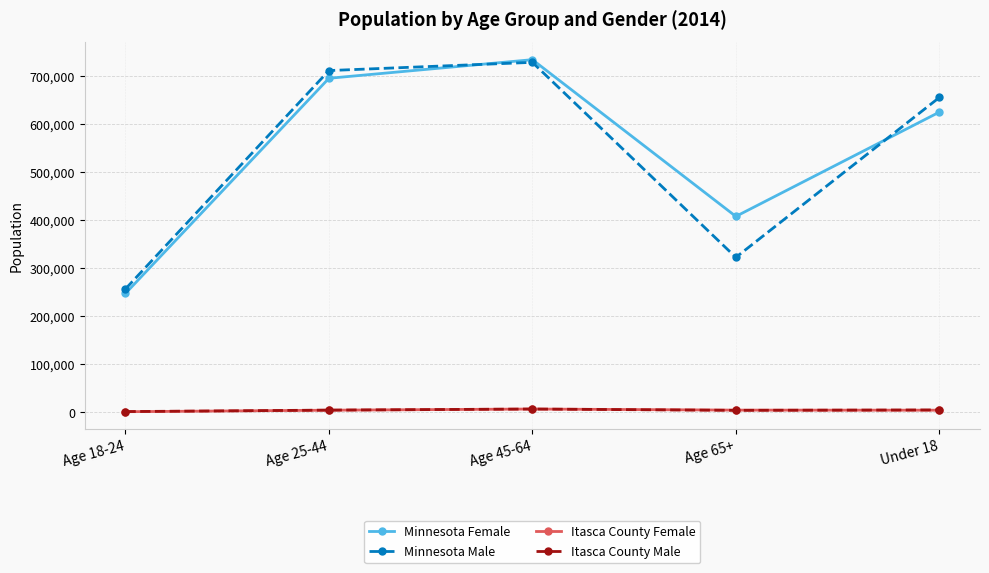

Where is Minnesota Male nearest to the value 492641?

Under 18